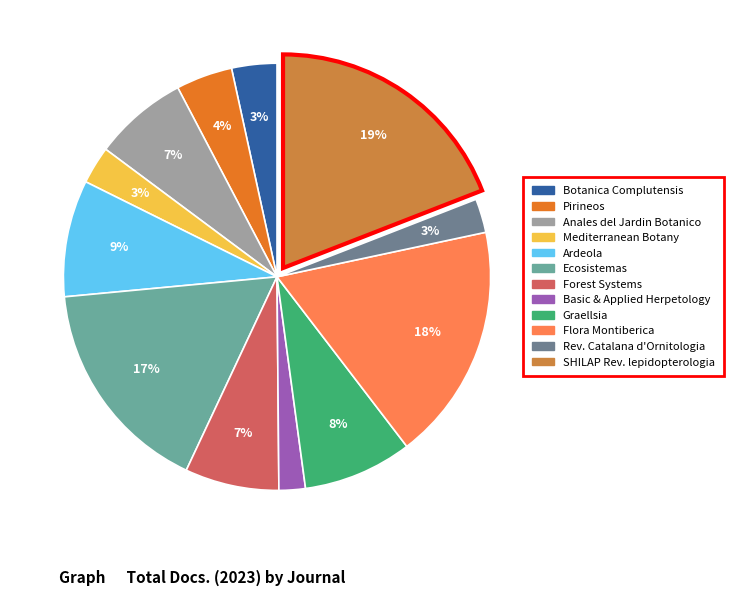

To the nearest percent, what is the difference between the largest and smallest slice percentages?

17%